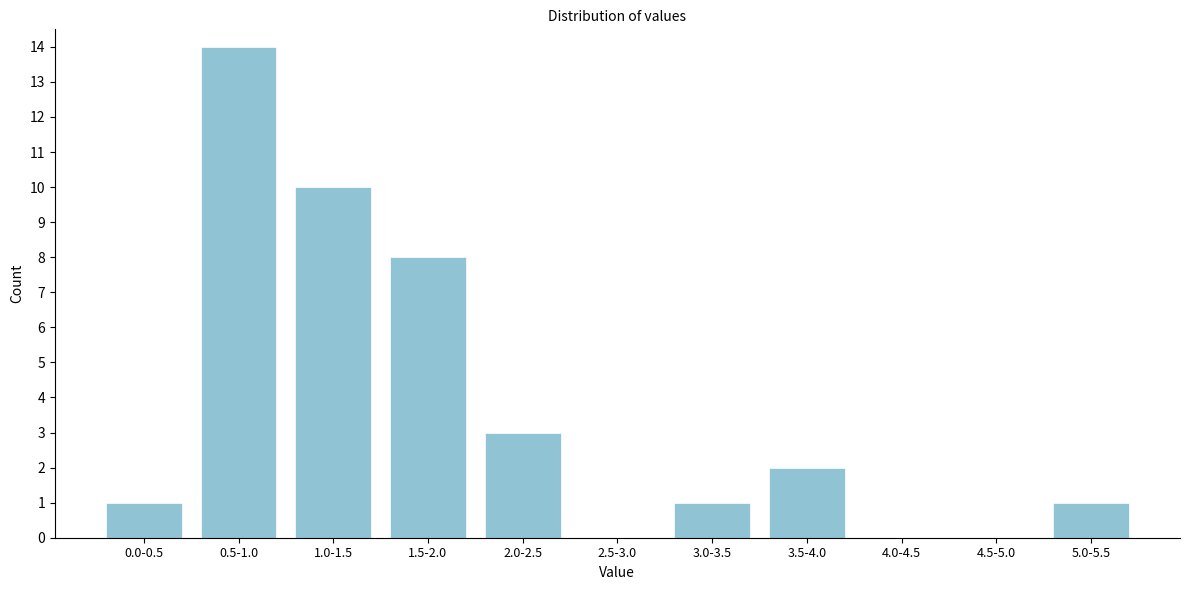

Reading left to right, extract all data points from this chart.

0.0-0.5=1	0.5-1.0=14	1.0-1.5=10	1.5-2.0=8	2.0-2.5=3	2.5-3.0=0	3.0-3.5=1	3.5-4.0=2	4.0-4.5=0	4.5-5.0=0	5.0-5.5=1